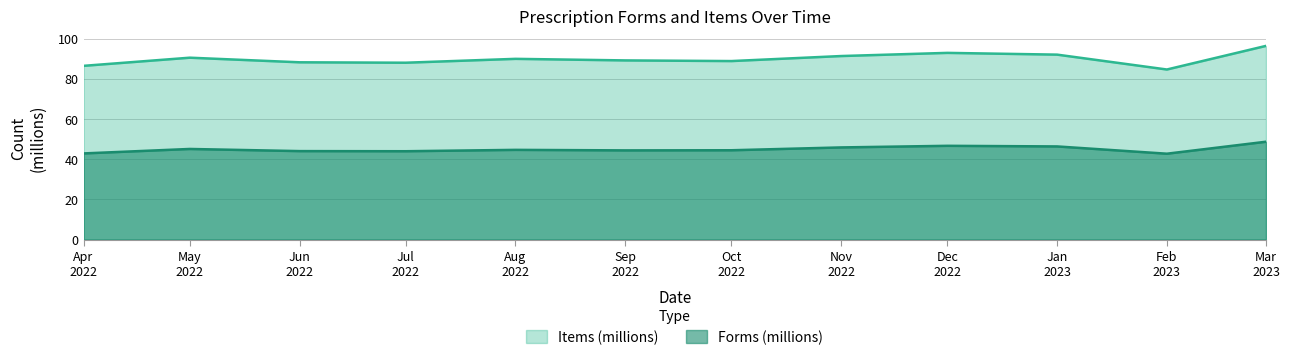

How many values in the Forms series are below 44?

4